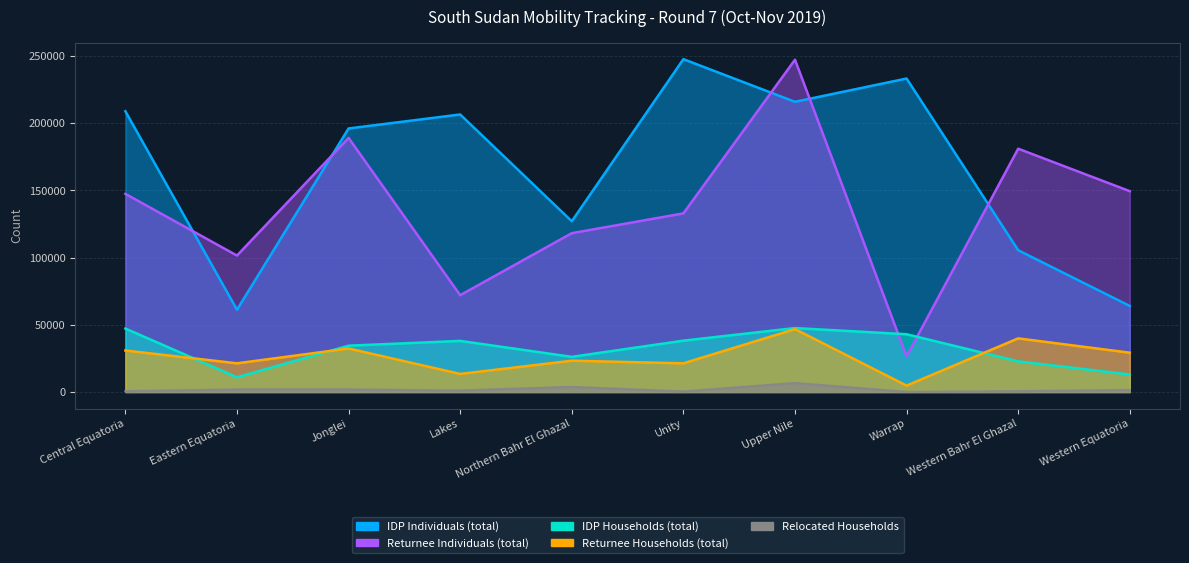

True or false: Returnee Individuals (total) has more than 2 interior local peaks.

True